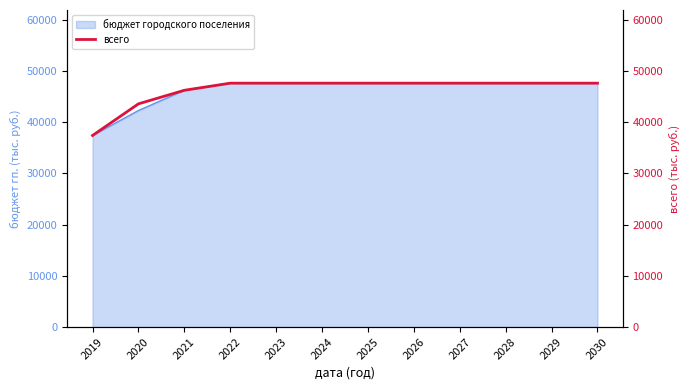

What is the difference between the second highest and minimum values?

10209.8